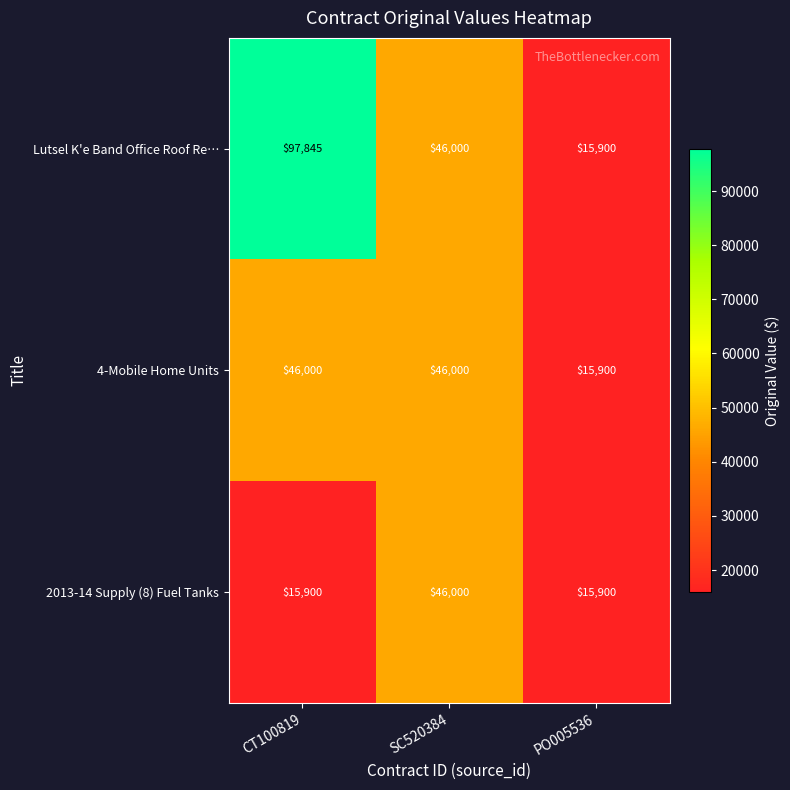

At CT100819, list the series in order from smallest to largest.

2013-14 Supply (8) Fuel Tanks, 4-Mobile Home Units, Lutsel K'e Band Office Roof Re…